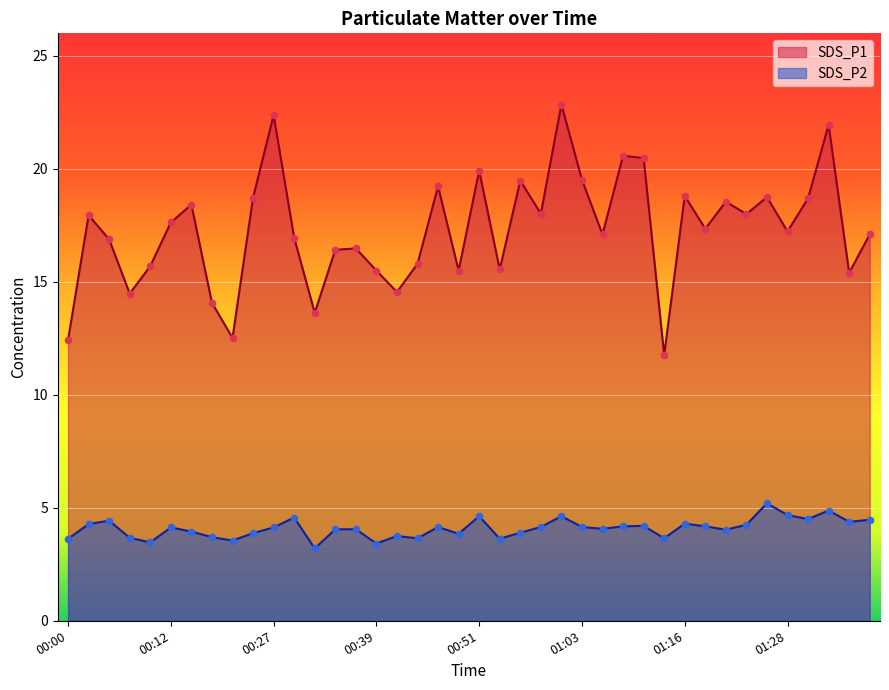

At how many categories does at least one series exceed 12?

39